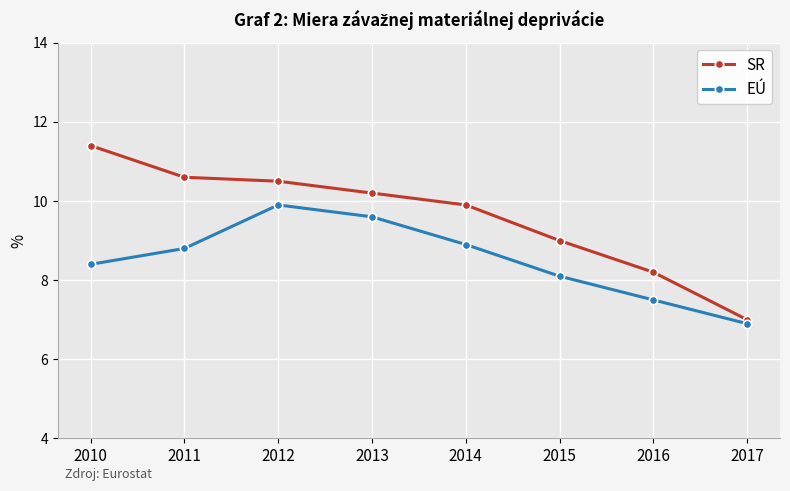

How many lines are shown in the chart?

2